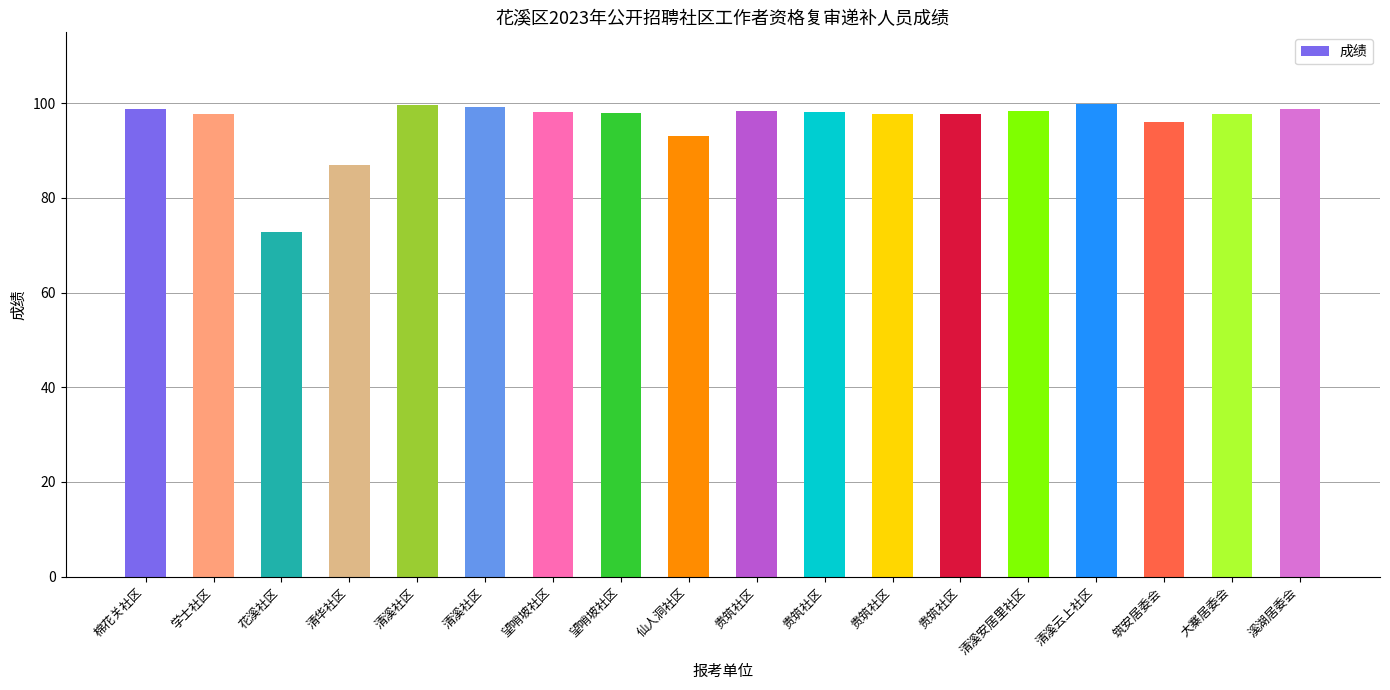

What is the sum of the values at 大寨居委会 and 棉花关社区?

196.6